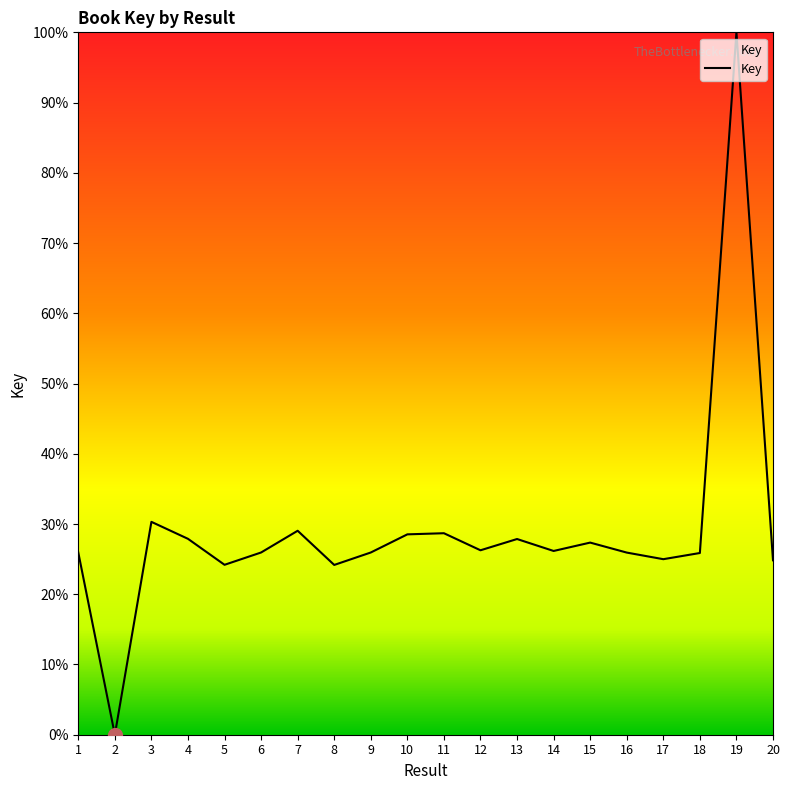

What is the approximate value at 1?

25.9